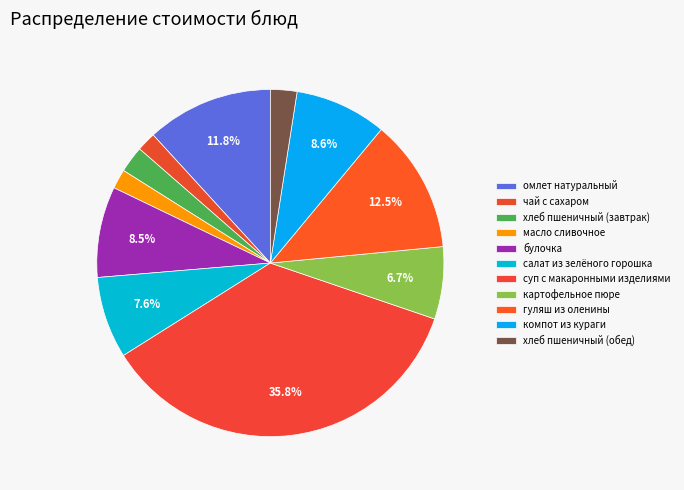

Count the number of slices in the pie.

11